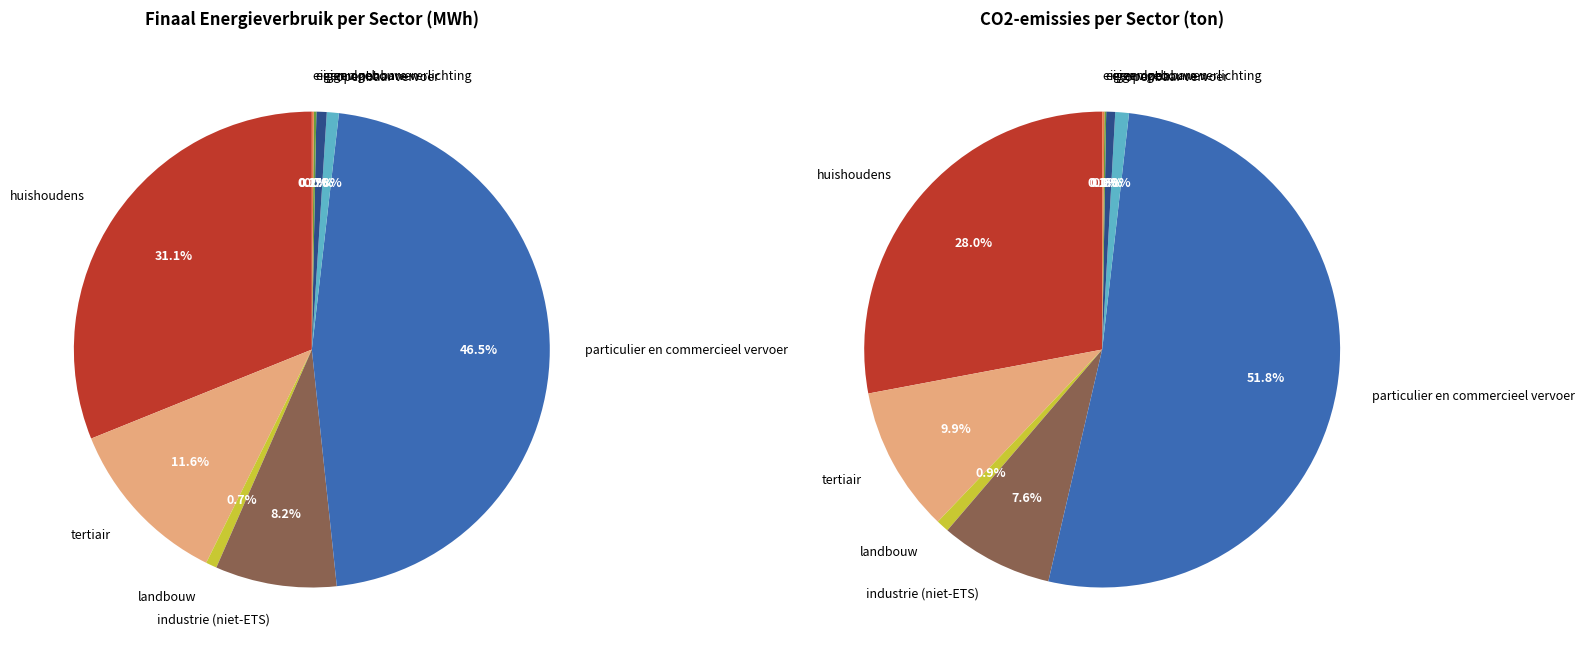

The particulier en commercieel vervoer slice represents 47% of the pie. True or false?

True